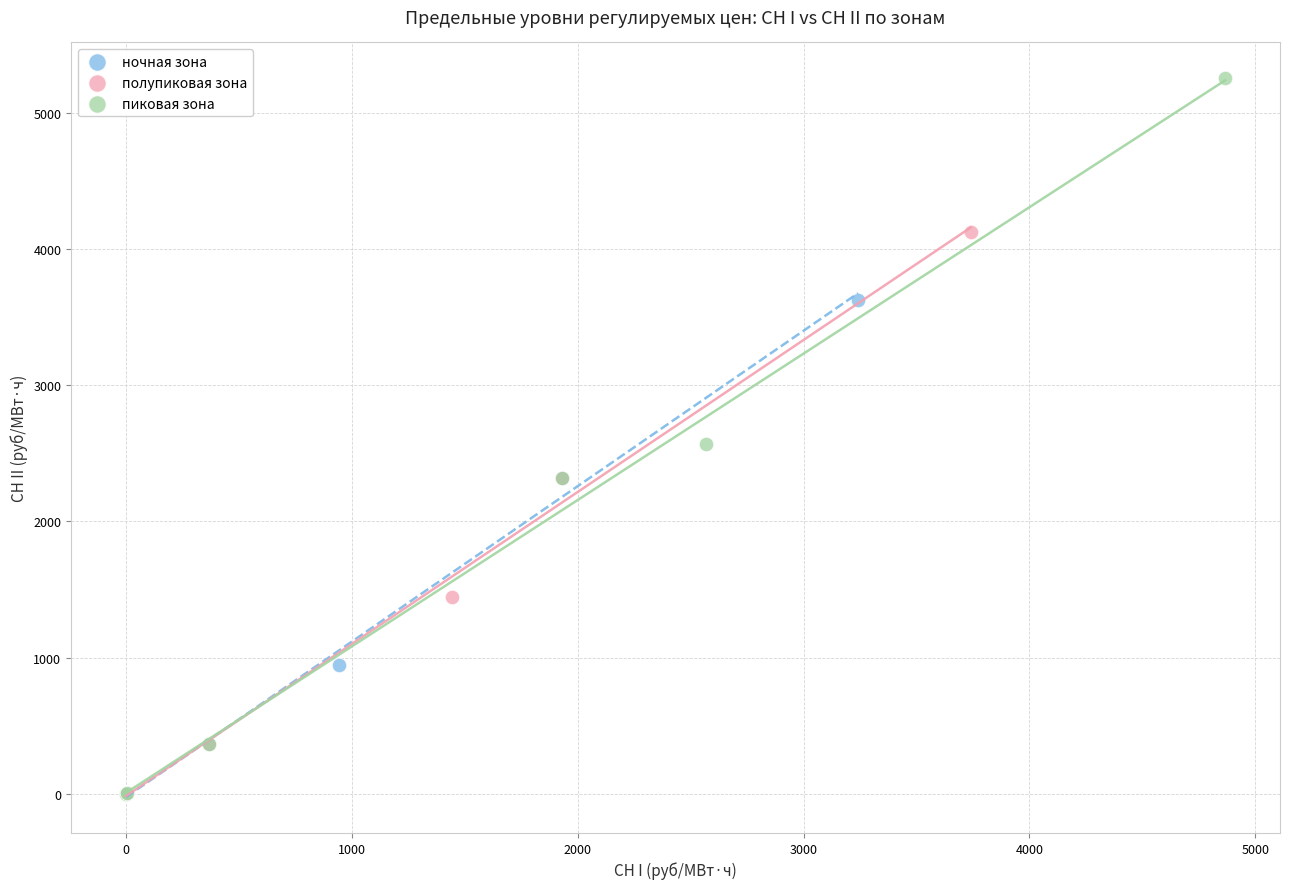

Which series reaches the maximum Y coordinate?

пиковая зона